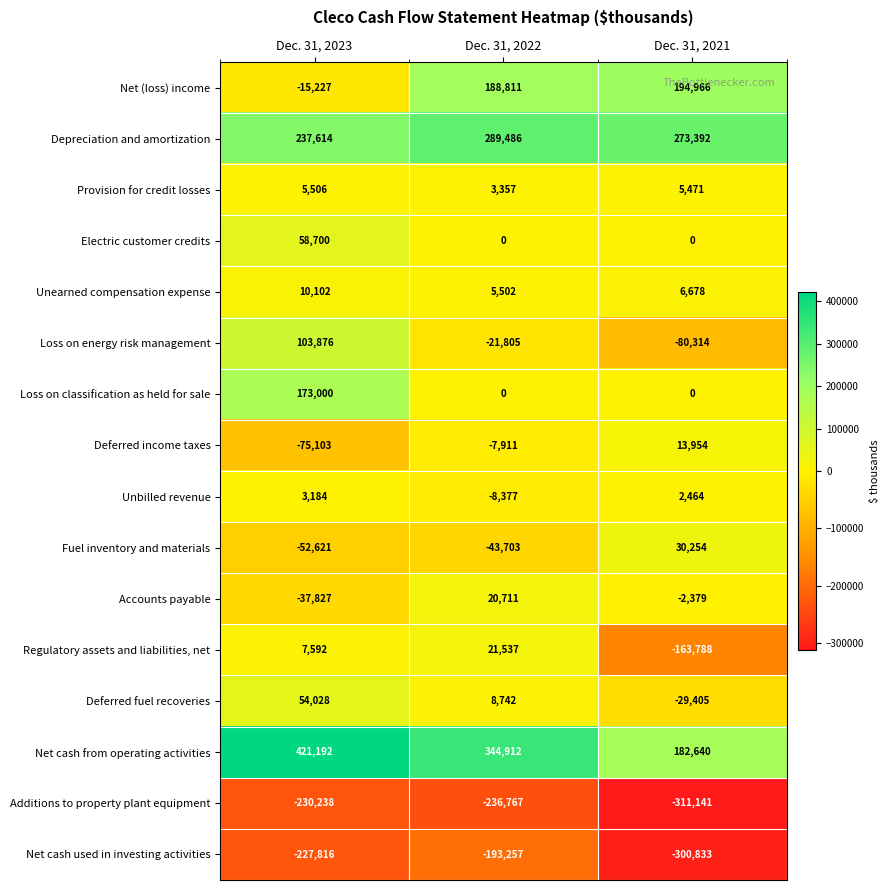

Which category has the highest value across all series?

Dec. 31, 2023